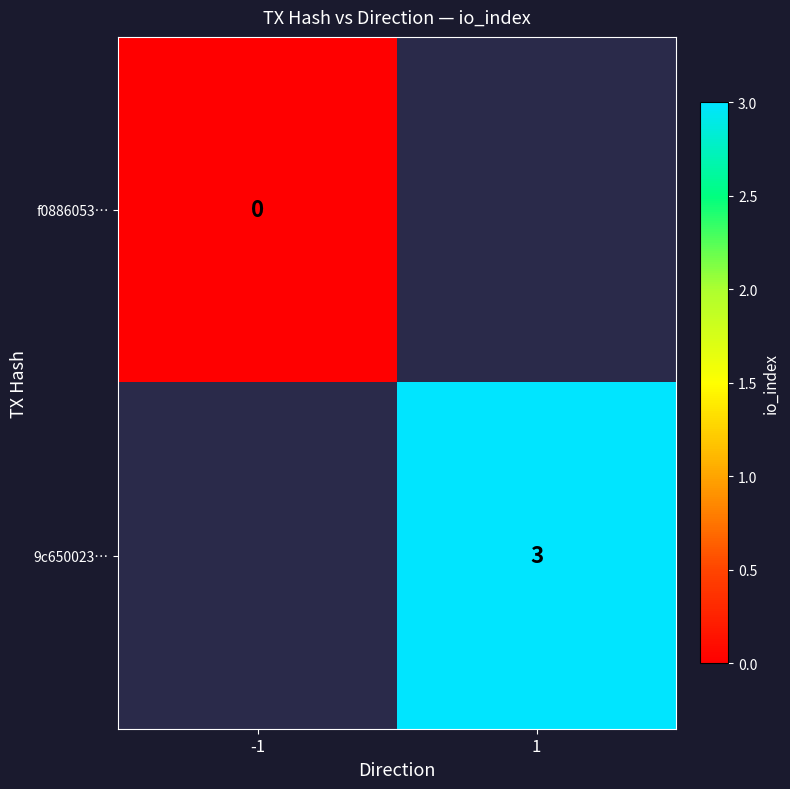

How many categories are shown in the chart?

2